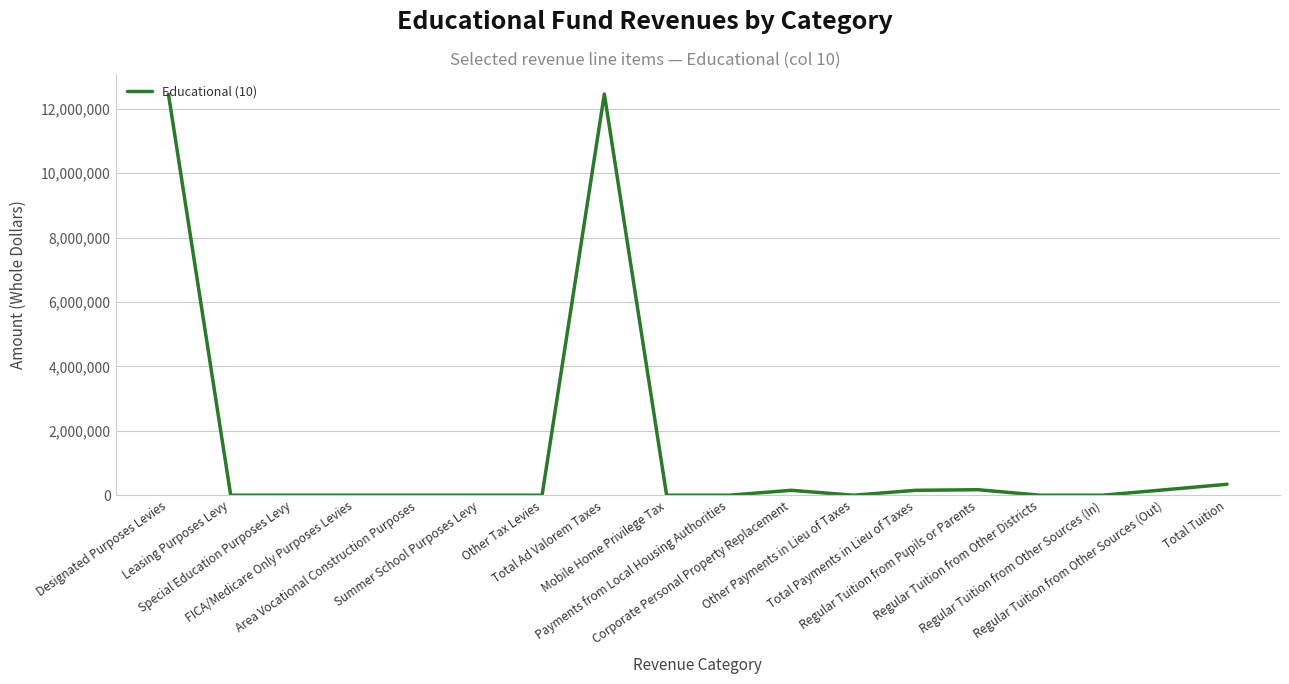

How many points are higher than both their immediate neighbors (excluding endpoints)?

3